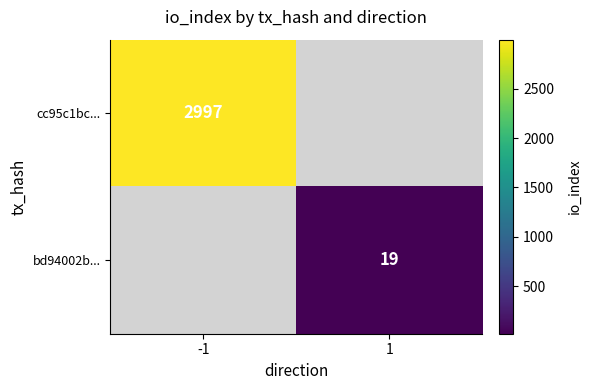

True or false: cc95c1bc... has a value of 2997 at -1.

True